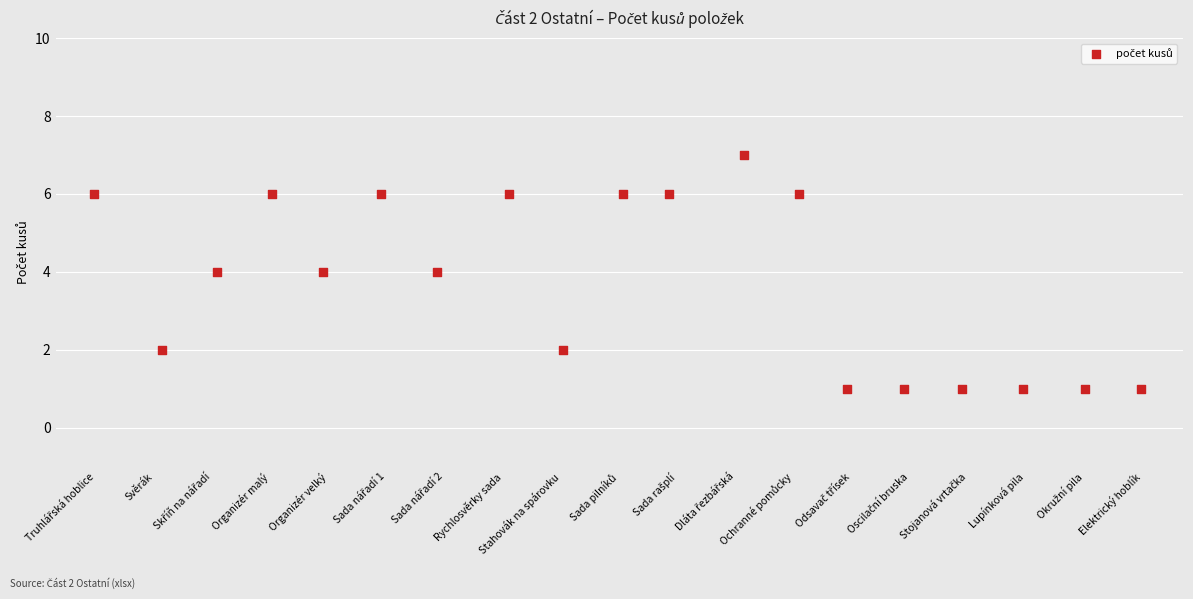

What is the range of Y values (max minus min)?

6